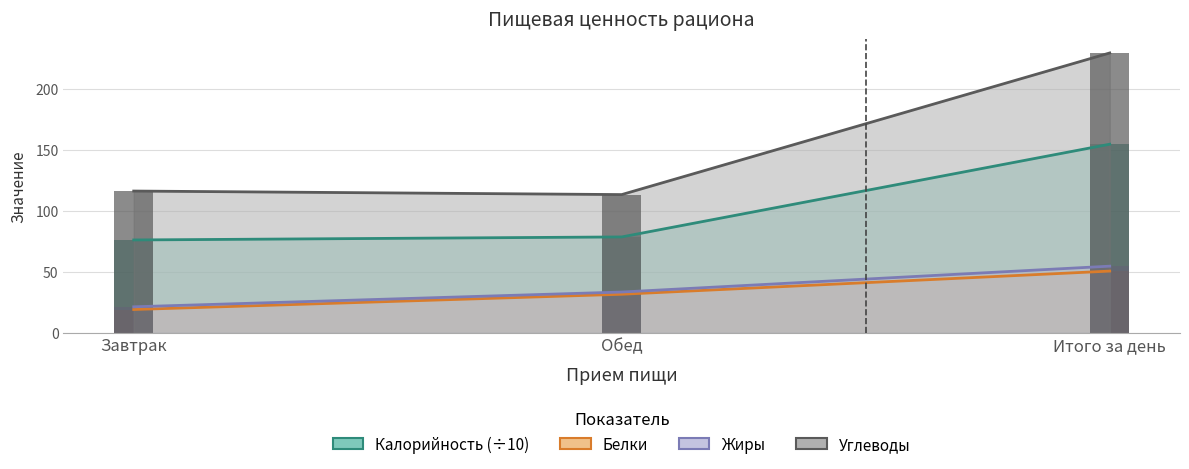

What is the label of the 2nd bar from the right?

Обед